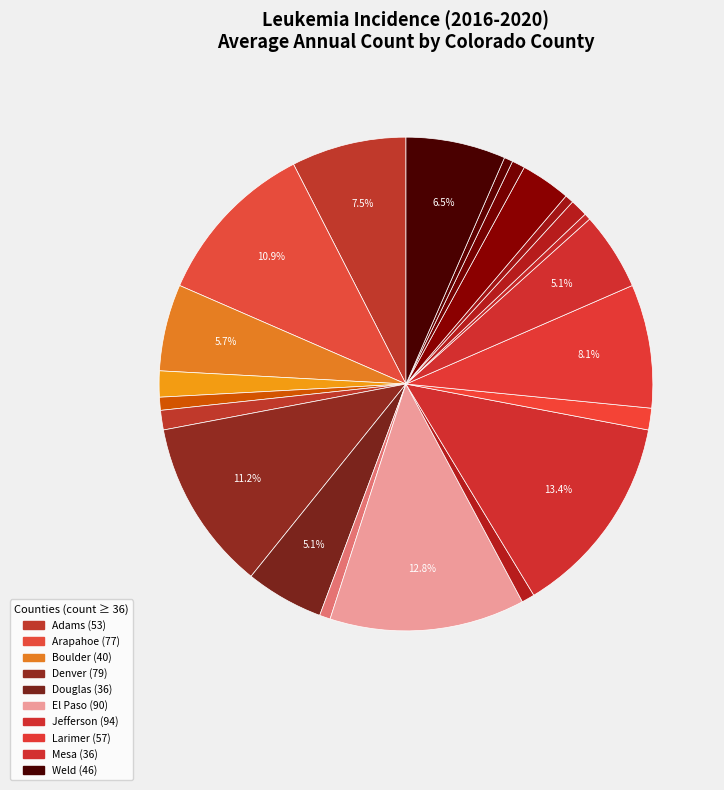

How many slices are in this pie chart?

22